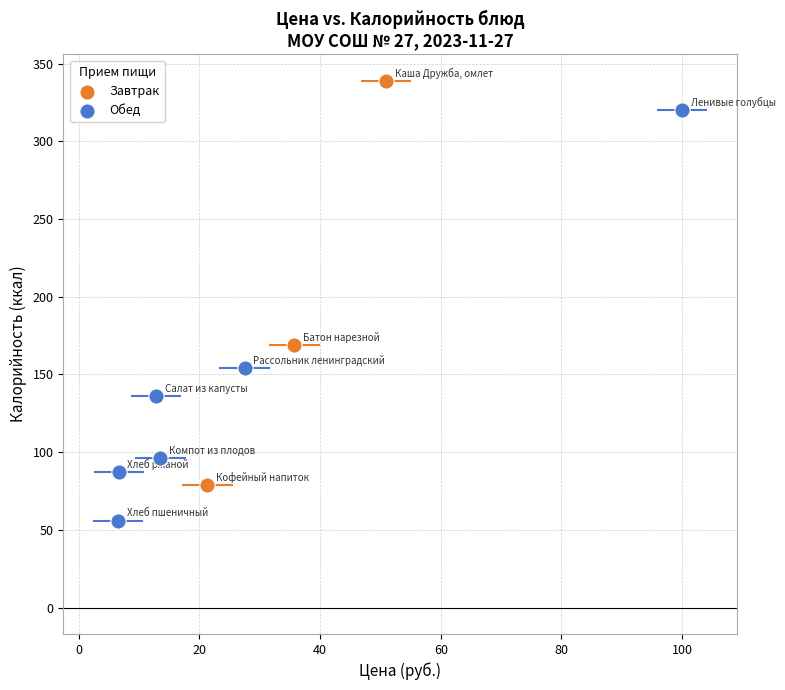

Which series reaches the minimum Y coordinate?

Обед